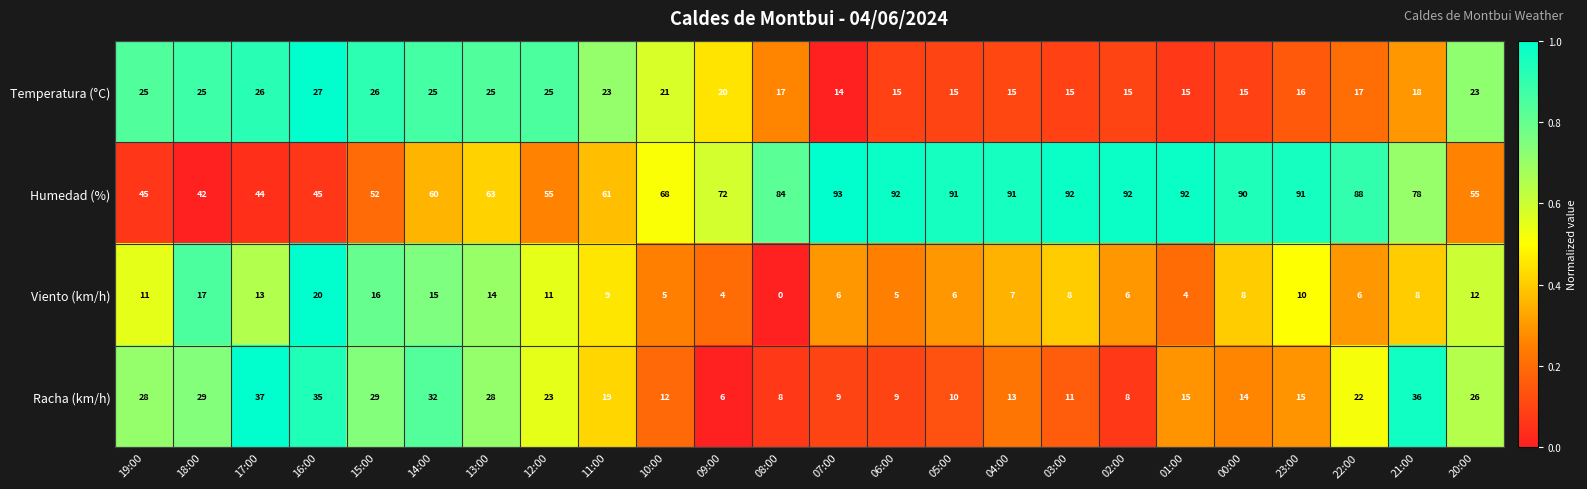

What is the maximum value shown in the chart?

93